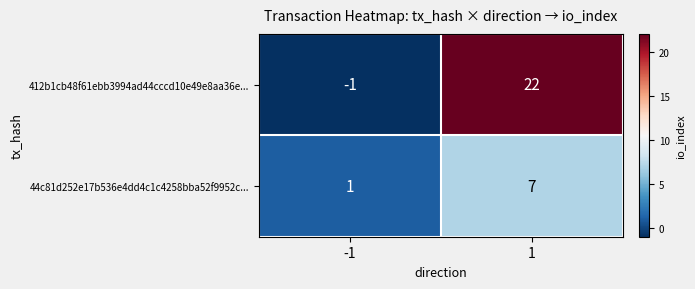

How many series are shown in this chart?

2